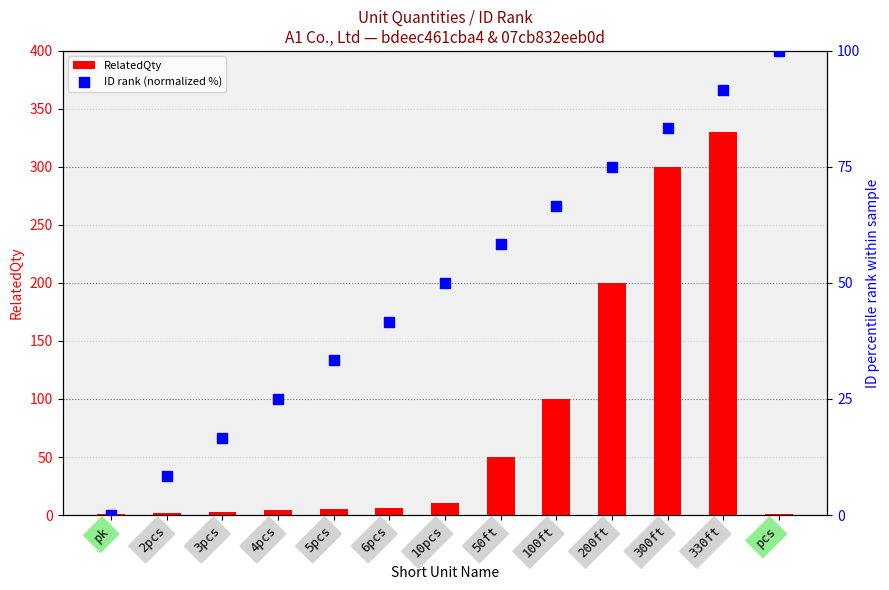

Which series contains the highest Y value?

RelatedQty